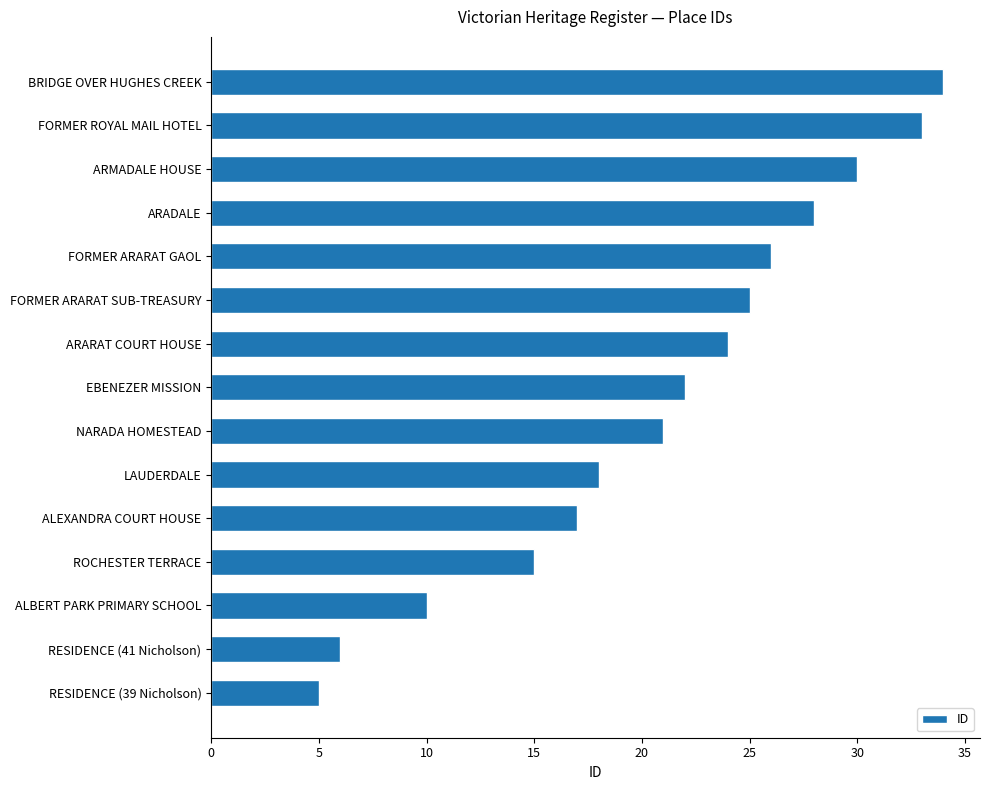

The value at FORMER ARARAT GAOL is 7. True or false?

False